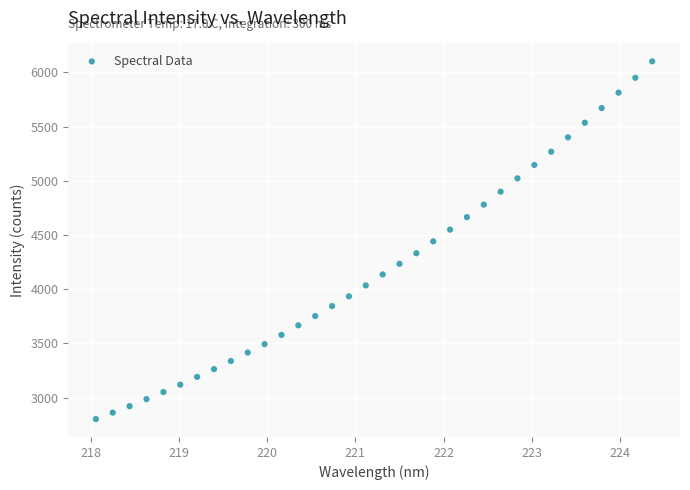

What is the range of X values (max minus min)?

6.3